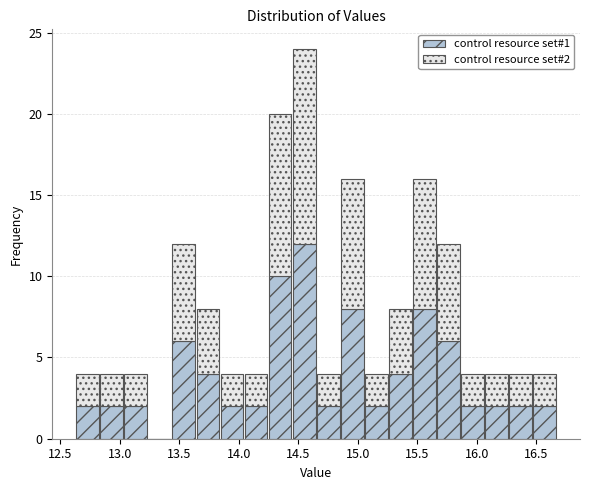

Which range on the x-axis has the tallest stacked bar (by total height)?

14.45 to 14.65